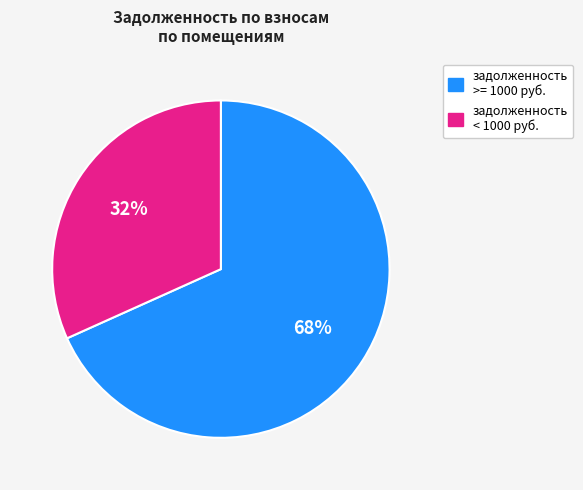

Is there a majority slice in this chart?

Yes